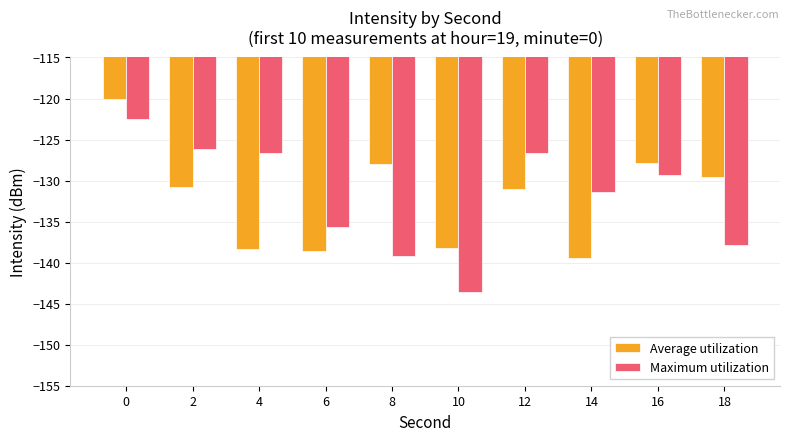

What is the difference between the Maximum utilization values at 0 and 12?

4.2